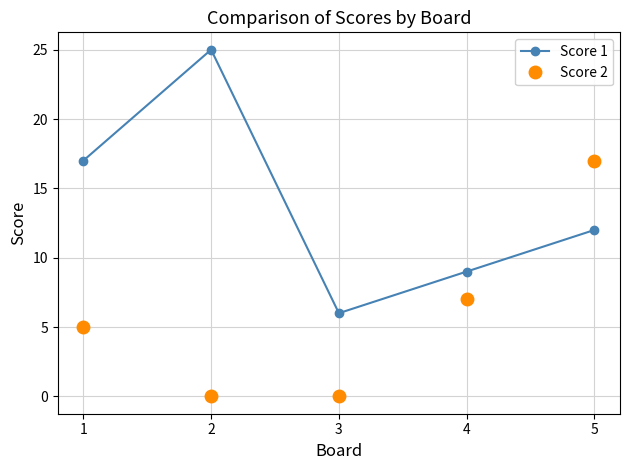

Which series changed the most between 2 and 3?

Score 1